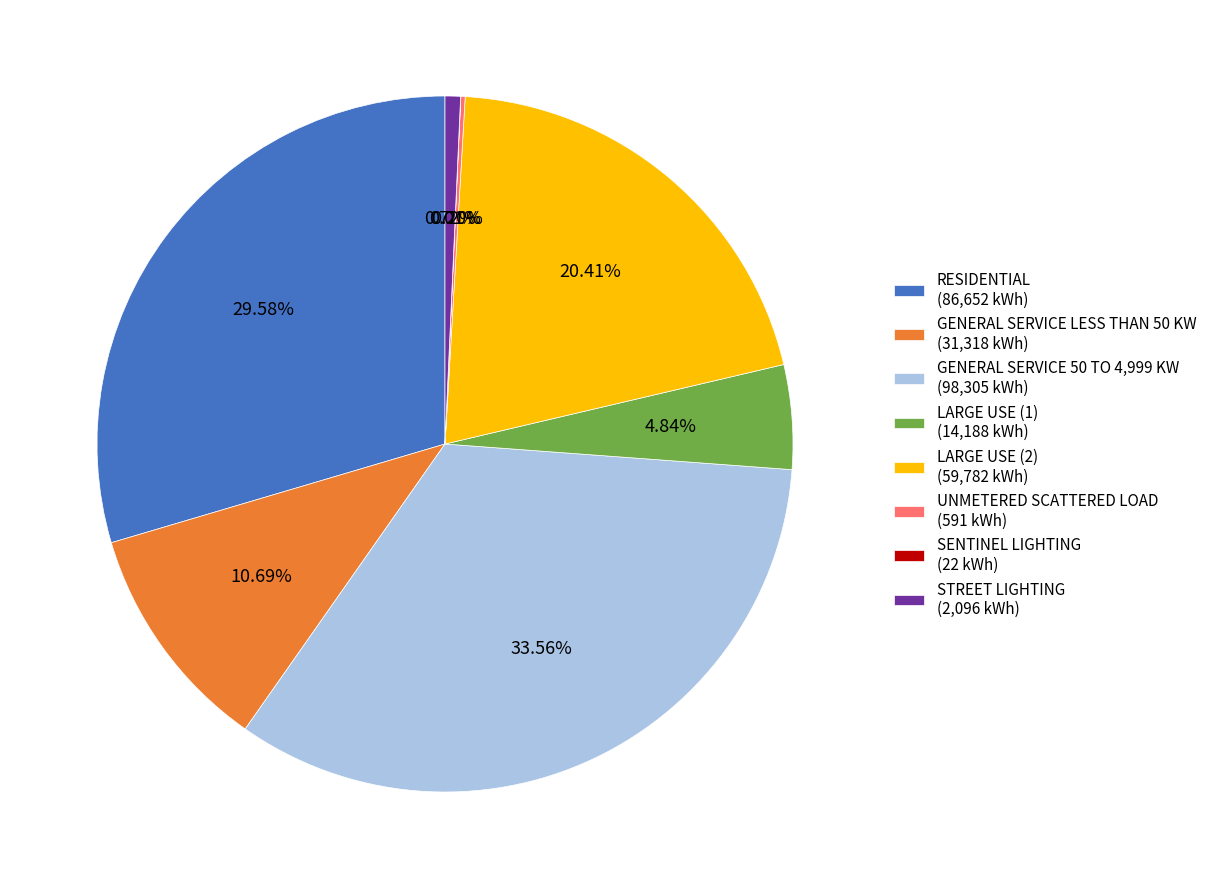

Is there a majority slice in this chart?

No